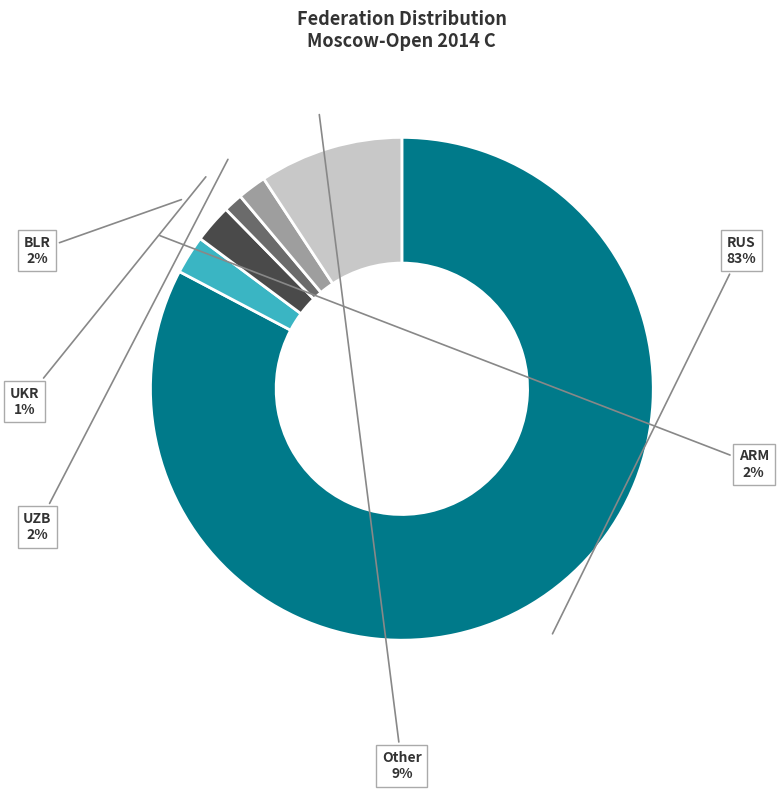

How many segments does this pie chart have?

6